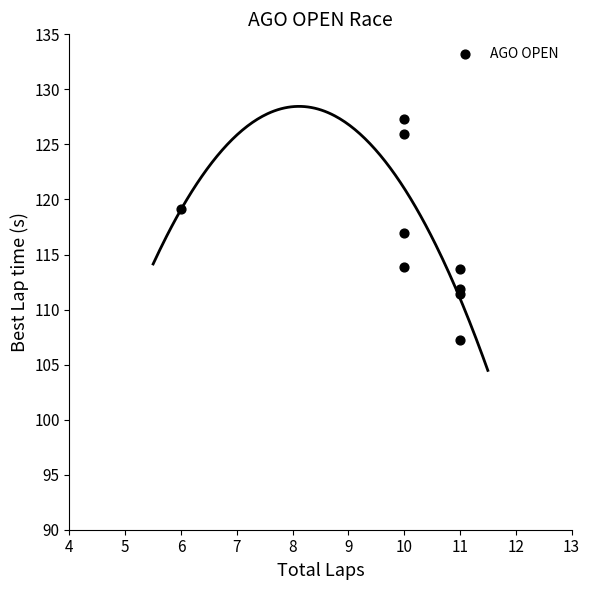

What is the range of X values (max minus min)?

5.0